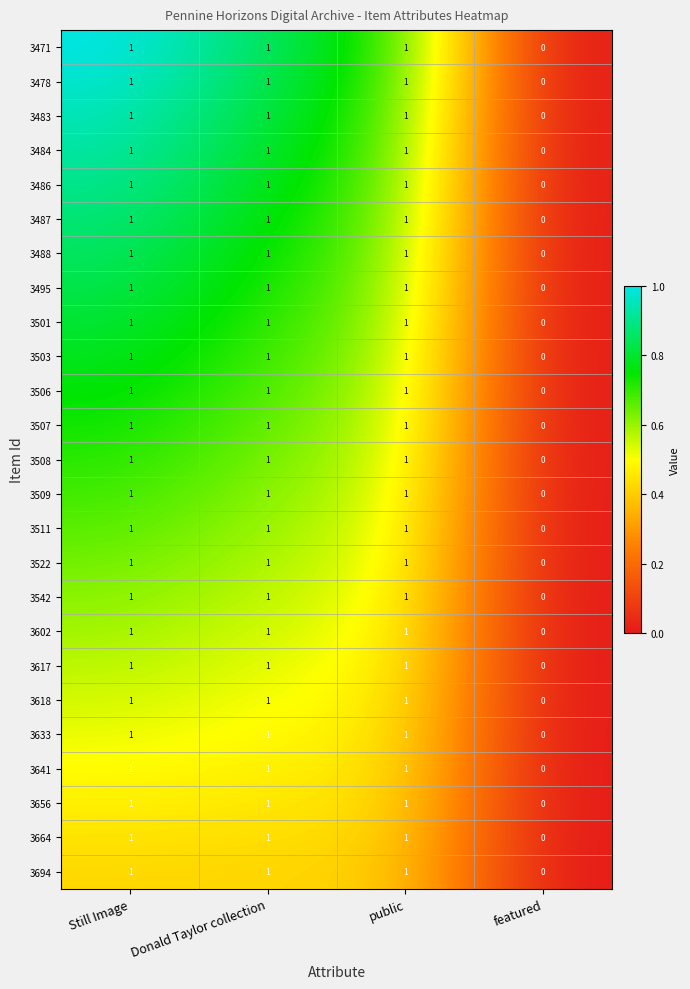

At which label is 3503 closest to 0?

featured